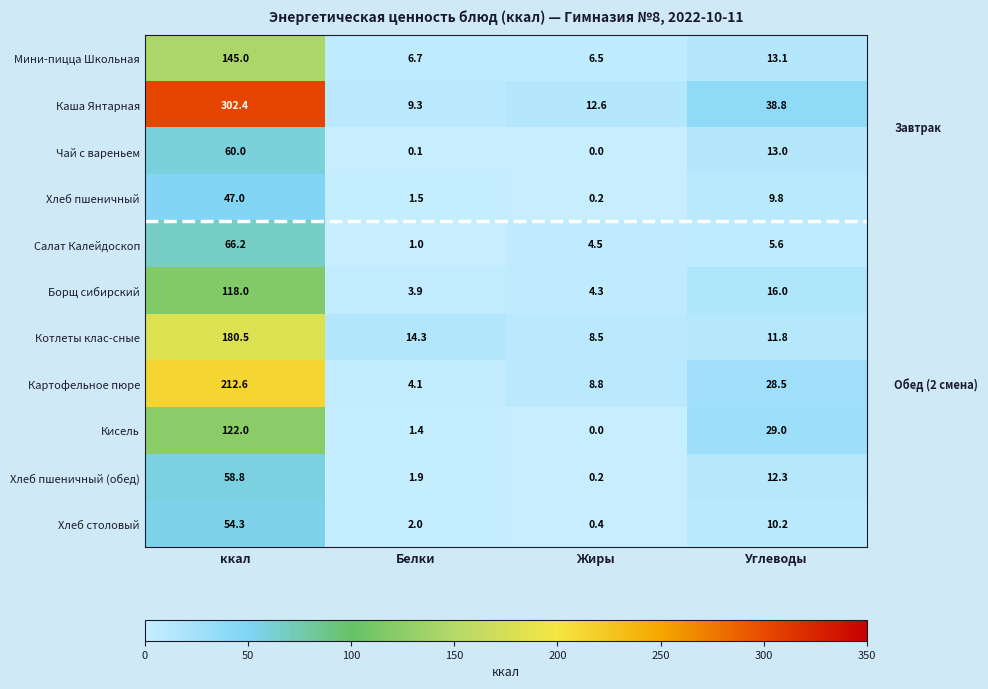

Count the number of data series in this chart.

11